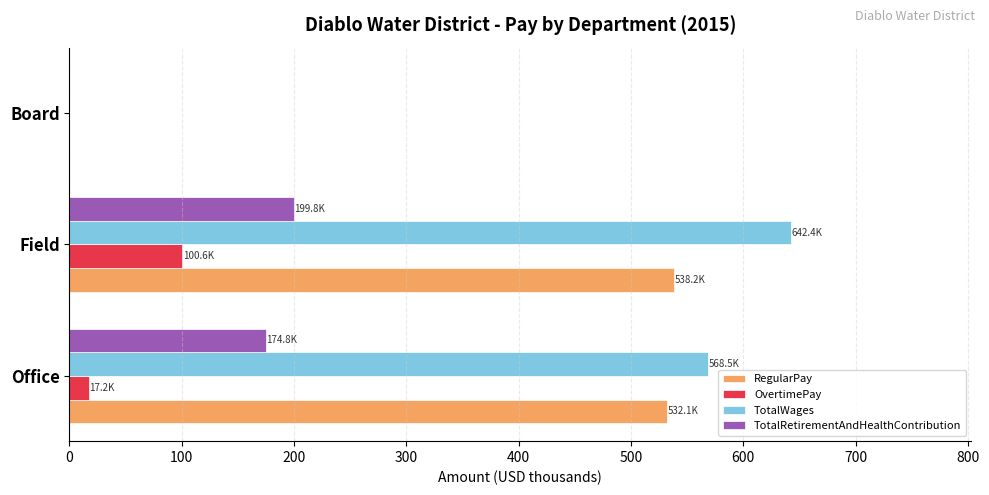

Is it true that OvertimePay equals 100.6 at Field?

True